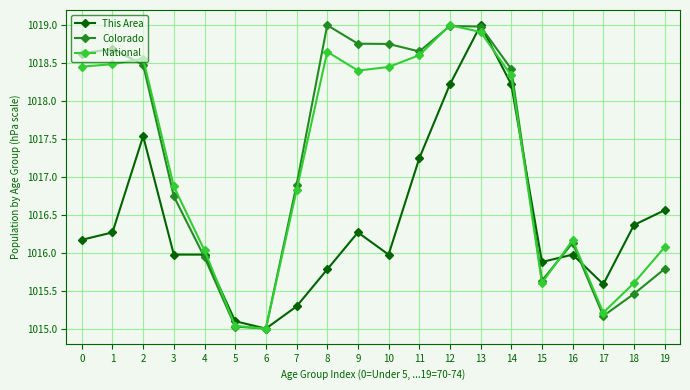

What is the sum of all This Area values?

20328.4